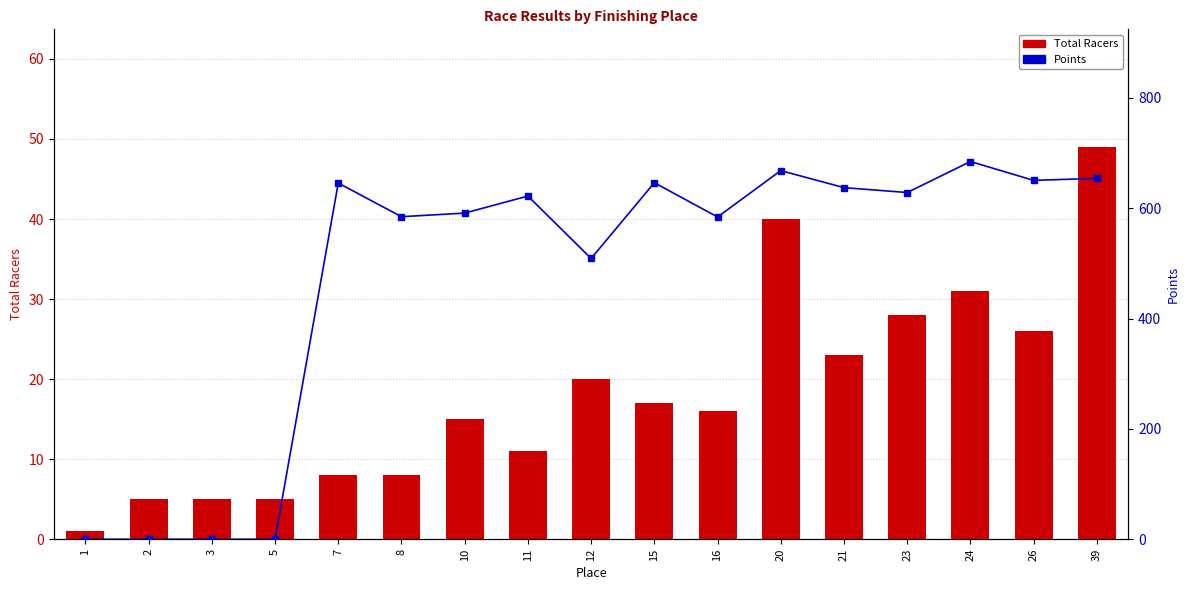

What is the sum of all Points values?

8107.3